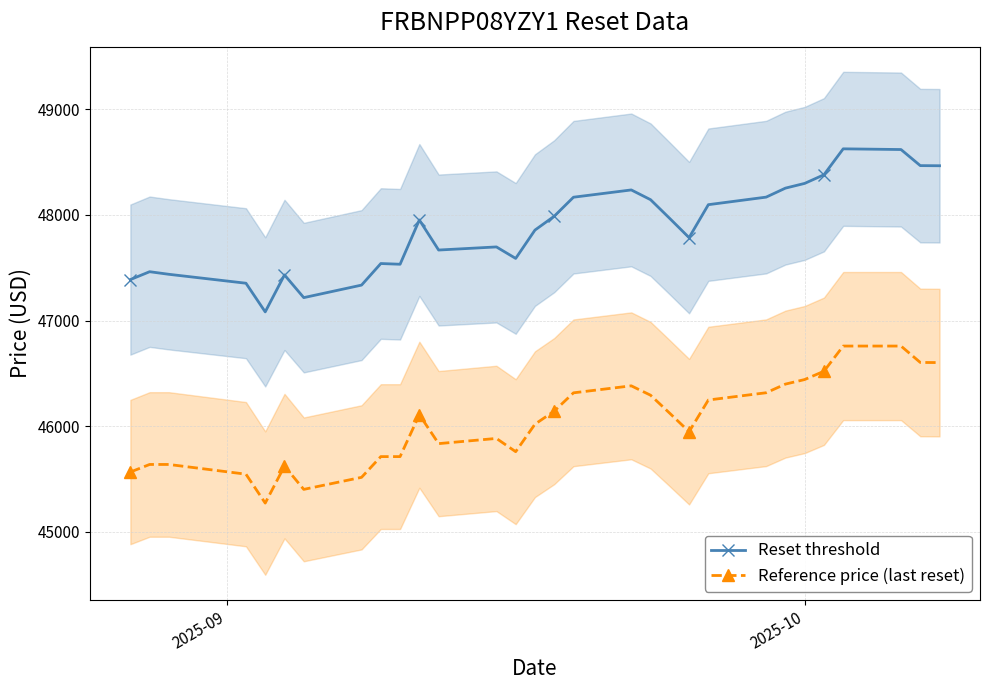

True or false: Reference price (last reset) and Reset threshold intersect in this chart.

False